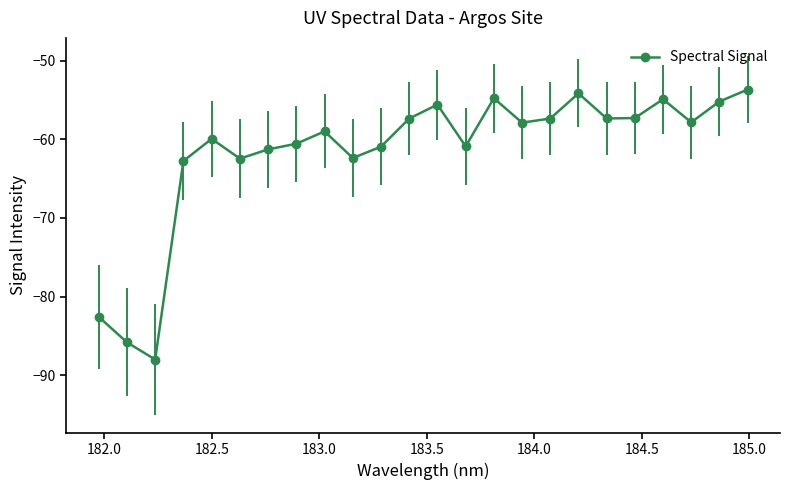

What is the smallest value displayed?

-88.0